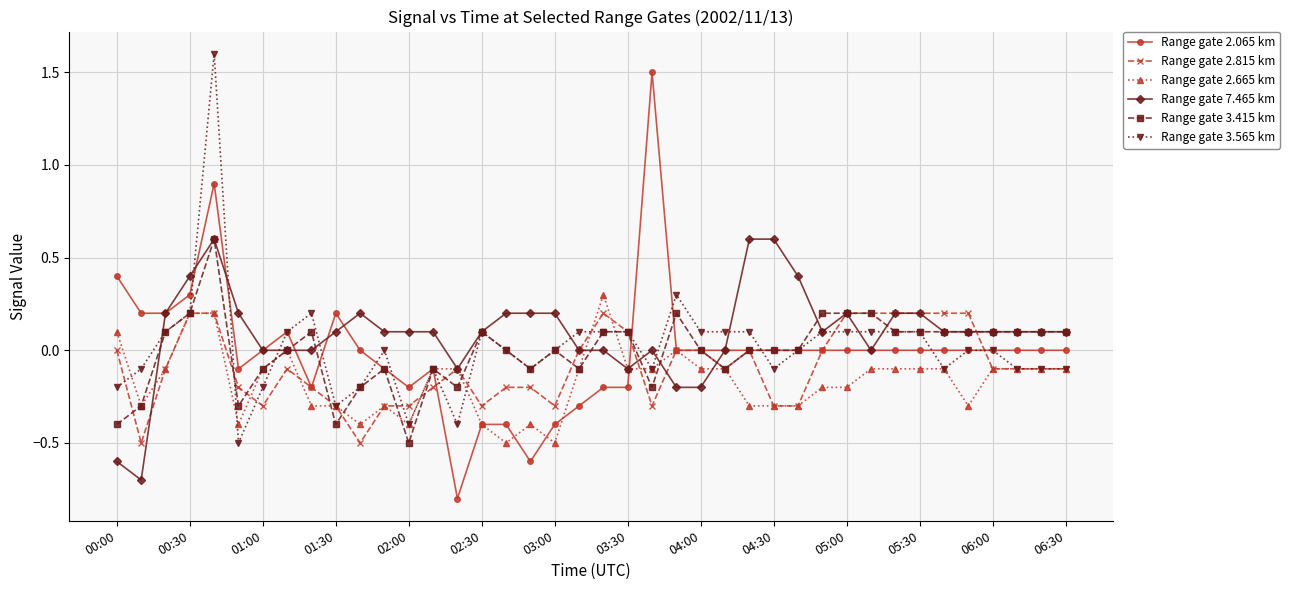

What is the smallest value displayed?

-0.8